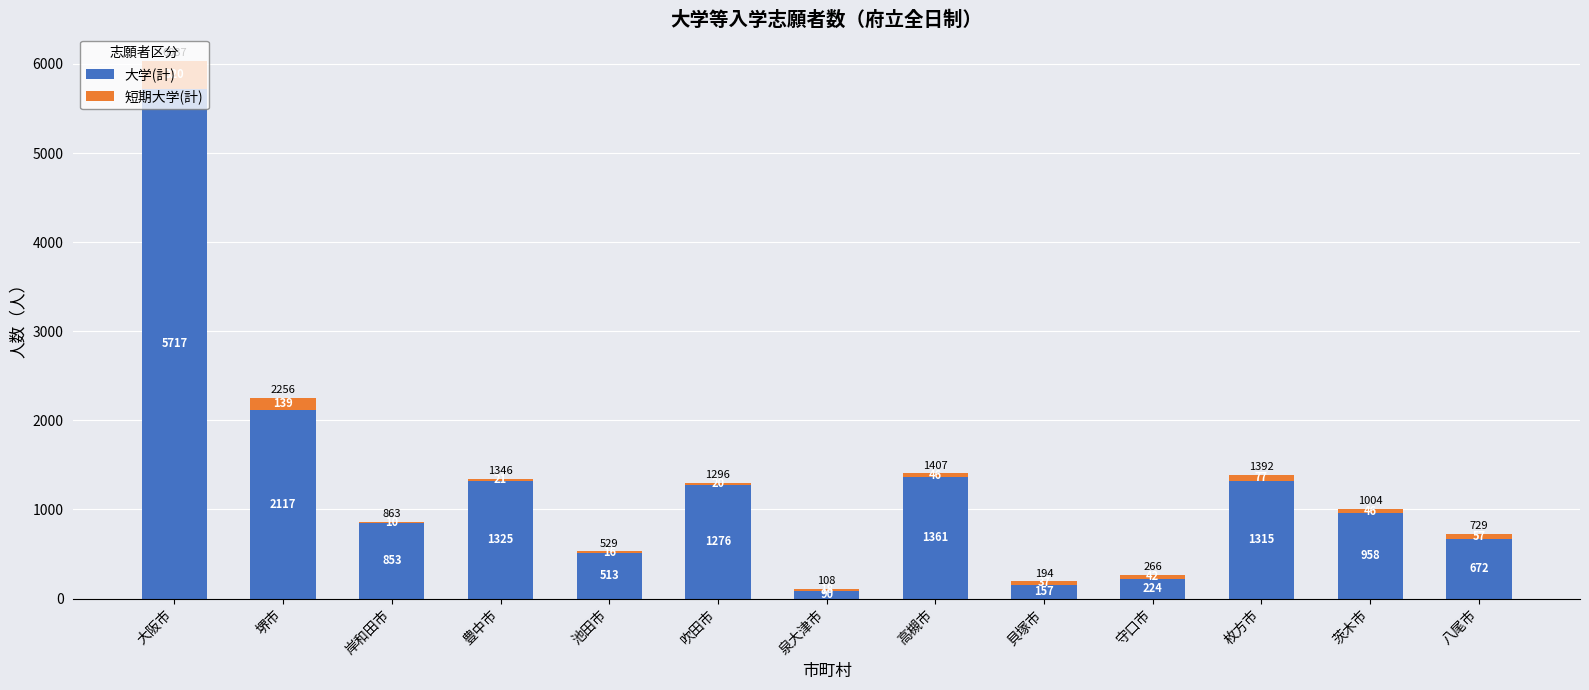

True or false: 大学(計) has a value of 825 at 池田市.

False